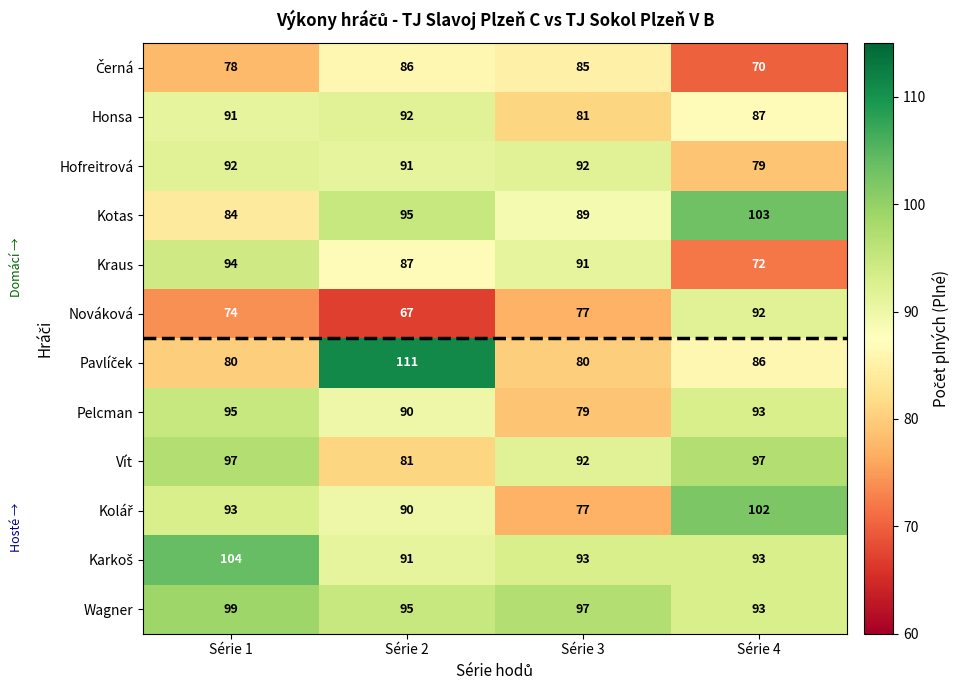

Rank the categories by Kotas value from lowest to highest.

Série 1, Série 3, Série 2, Série 4